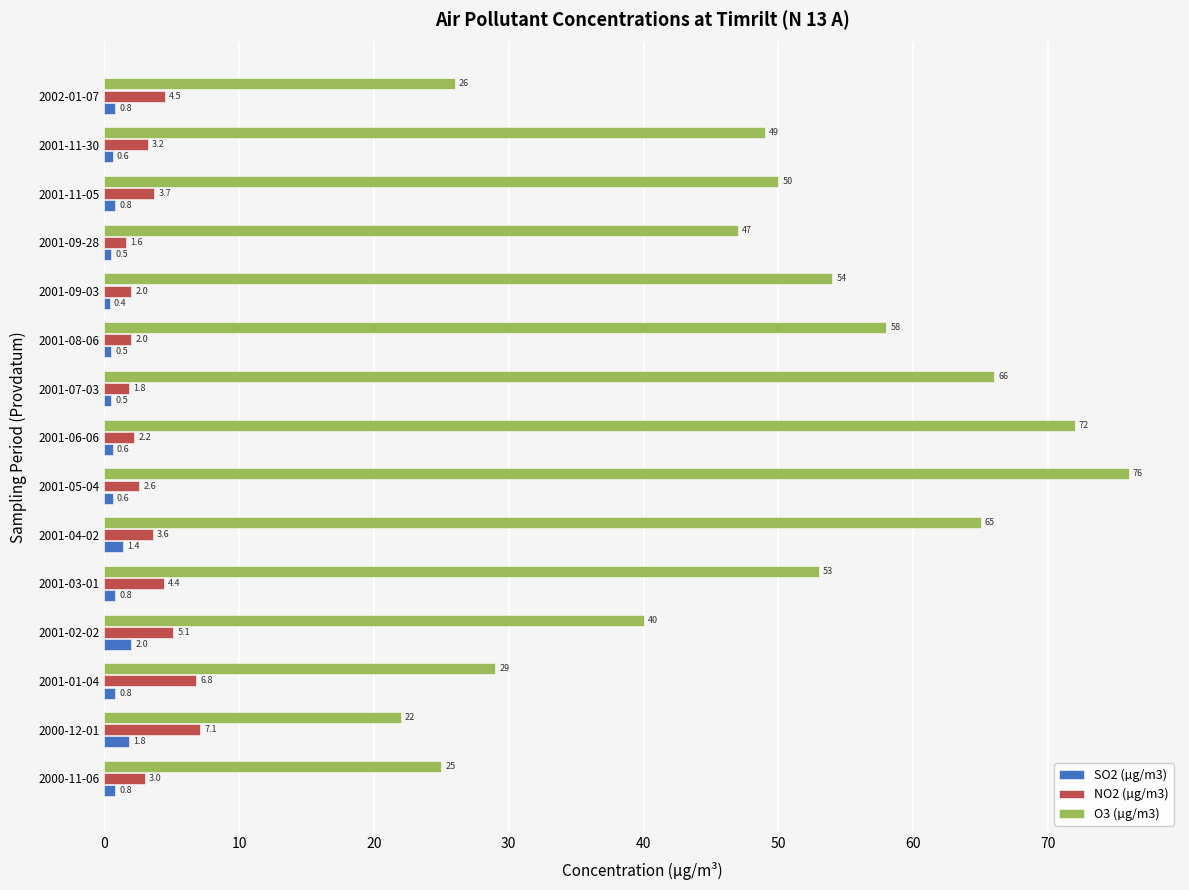

The value of O3 (µg/m3) at 2000-12-01 is 22.0. True or false?

True